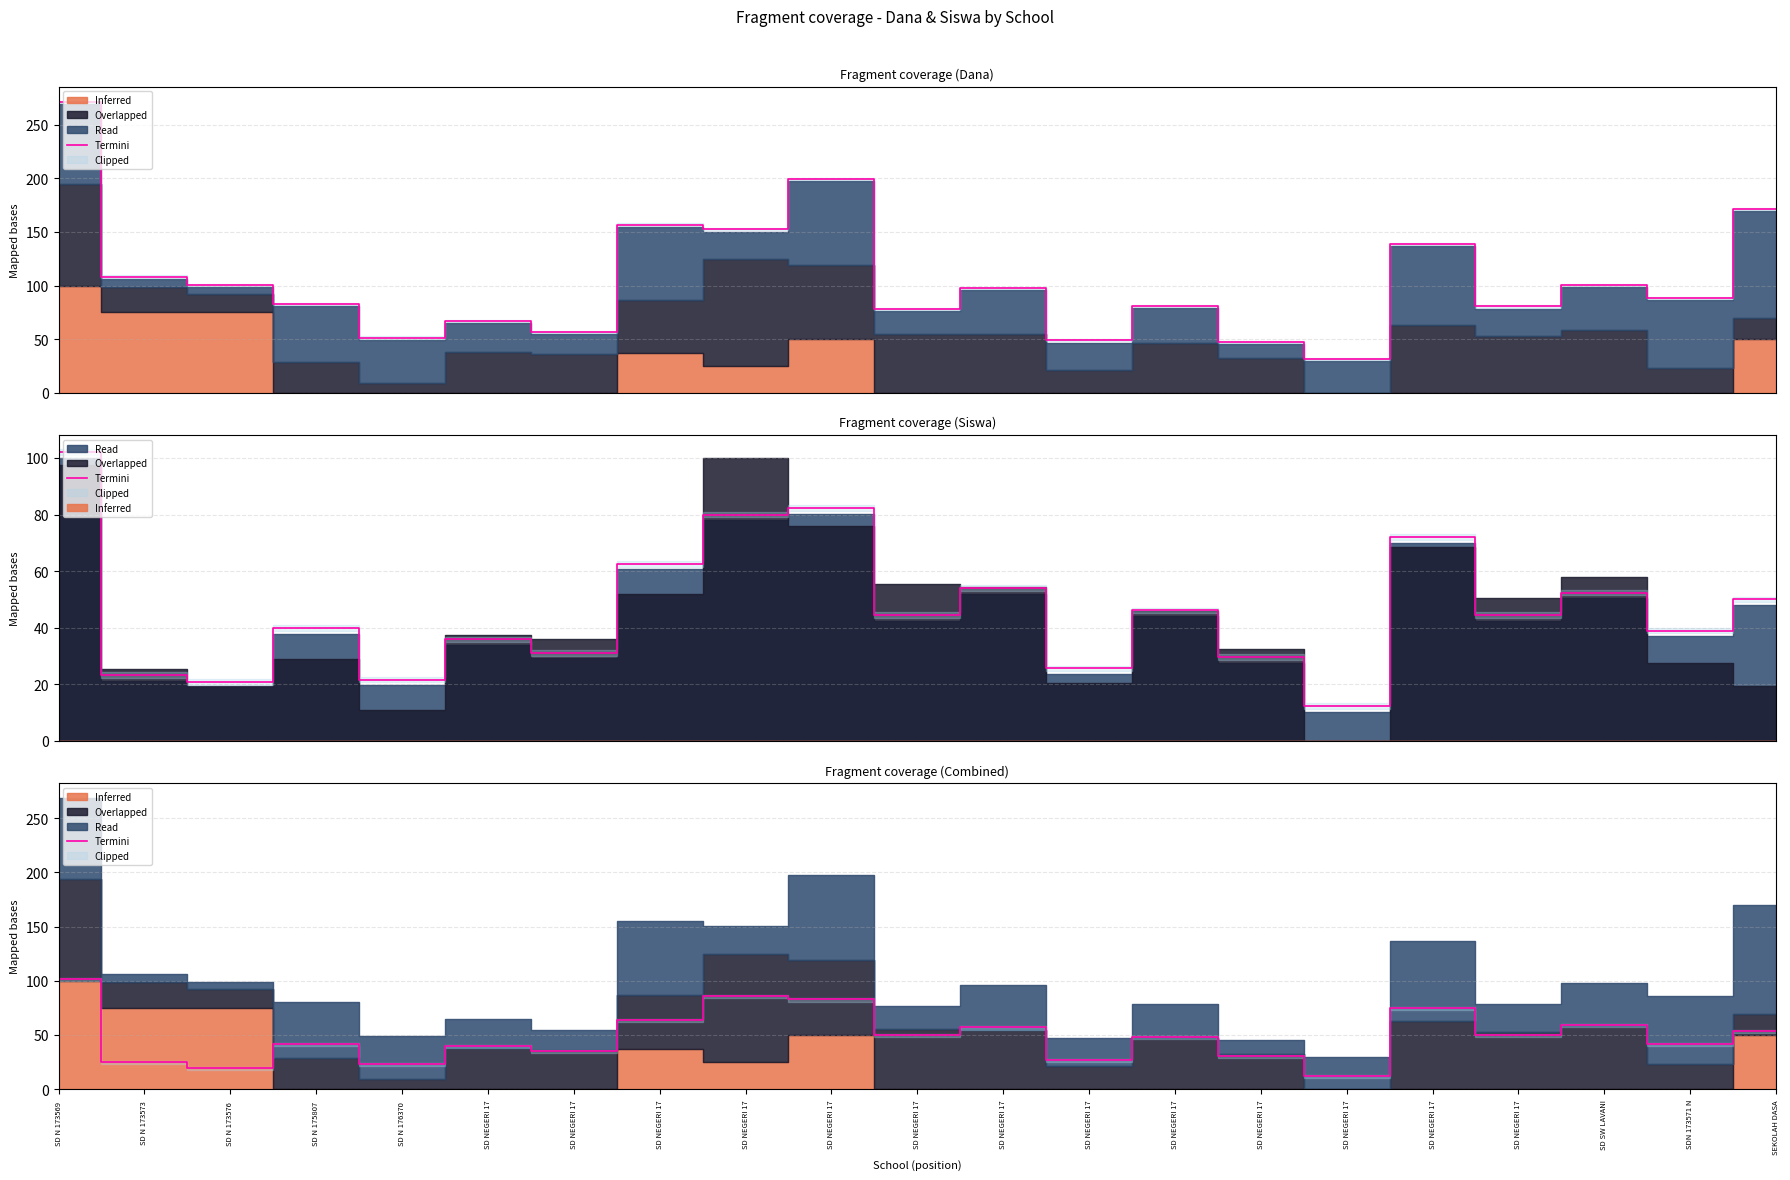

How many lines are shown in the chart?

1